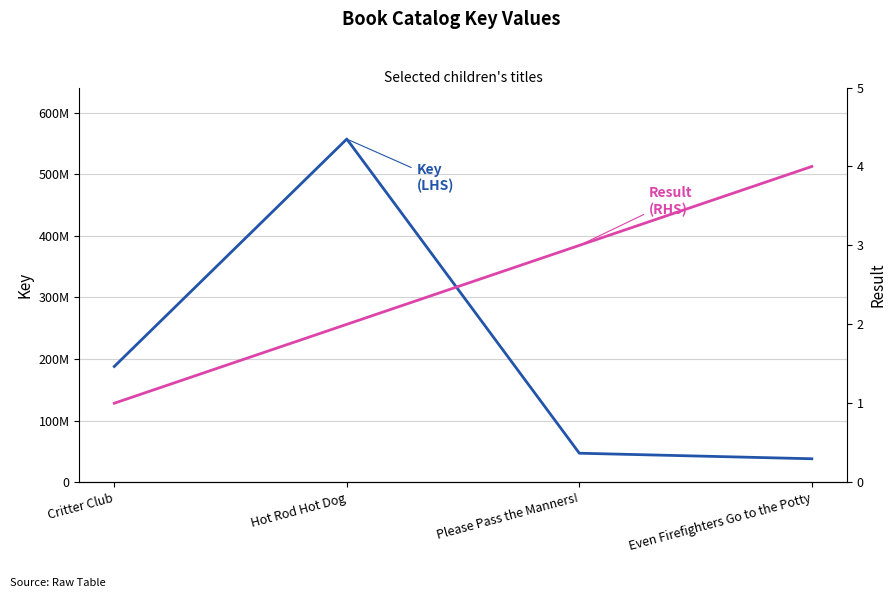

True or false: Result (RHS) has a value of 1 at Even Firefighters Go to the Potty.

False